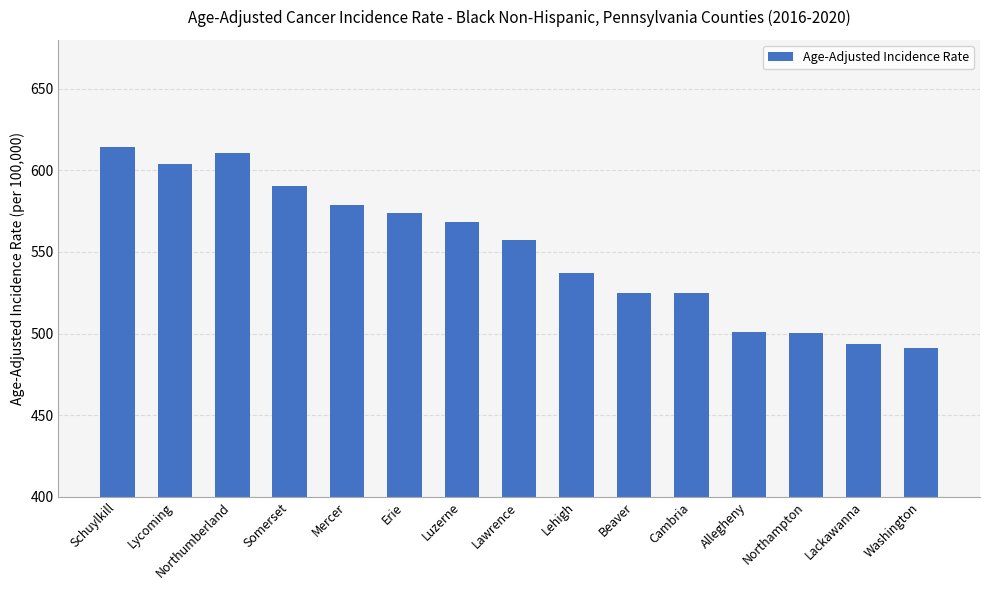

What is the greatest value displayed?

614.3